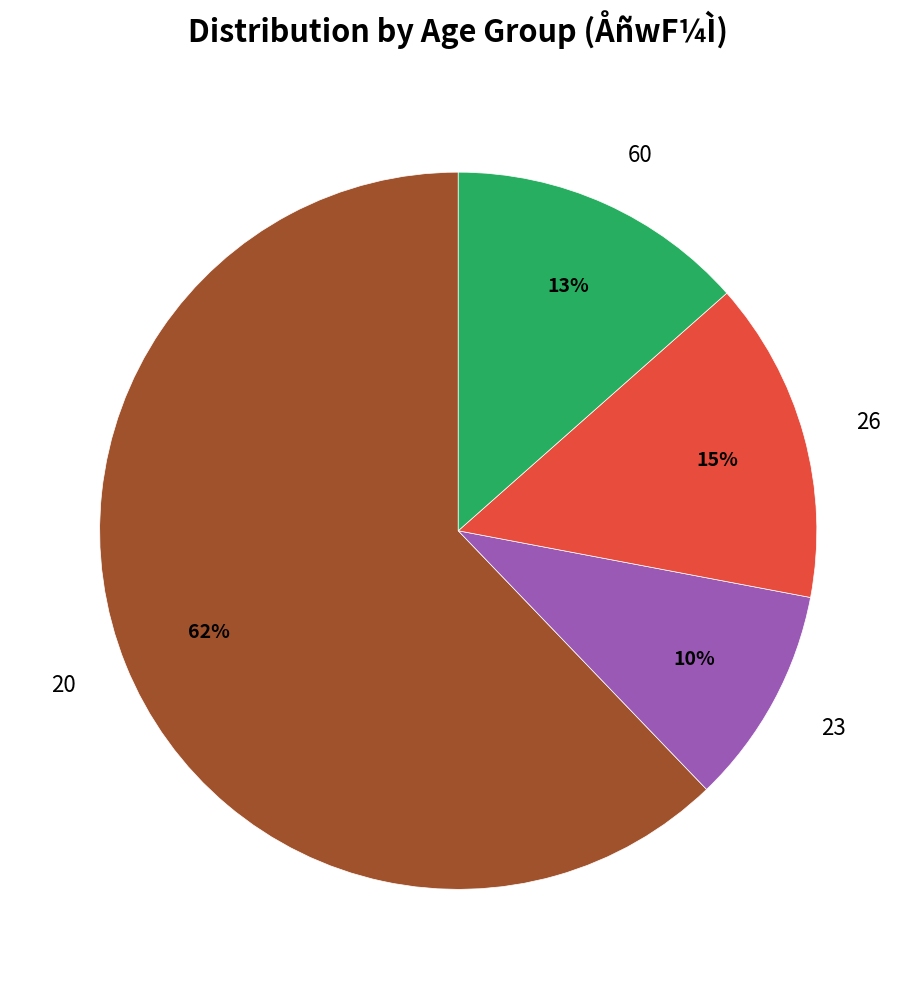

Which category has the smallest portion of the pie?

23